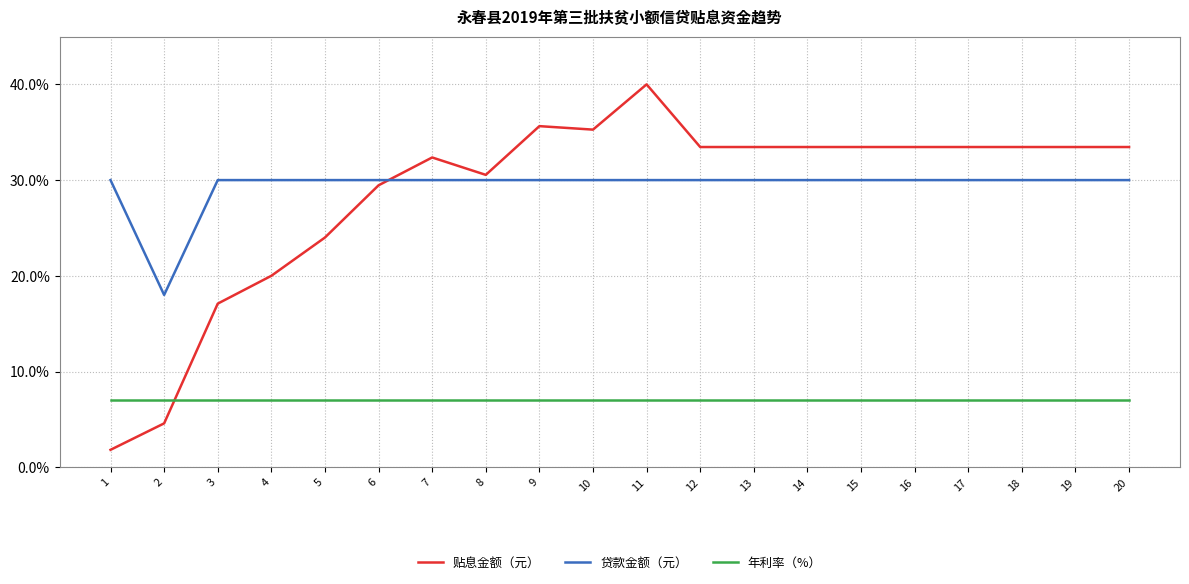

Where does the 贴息金额（元） series first go above 33?

9